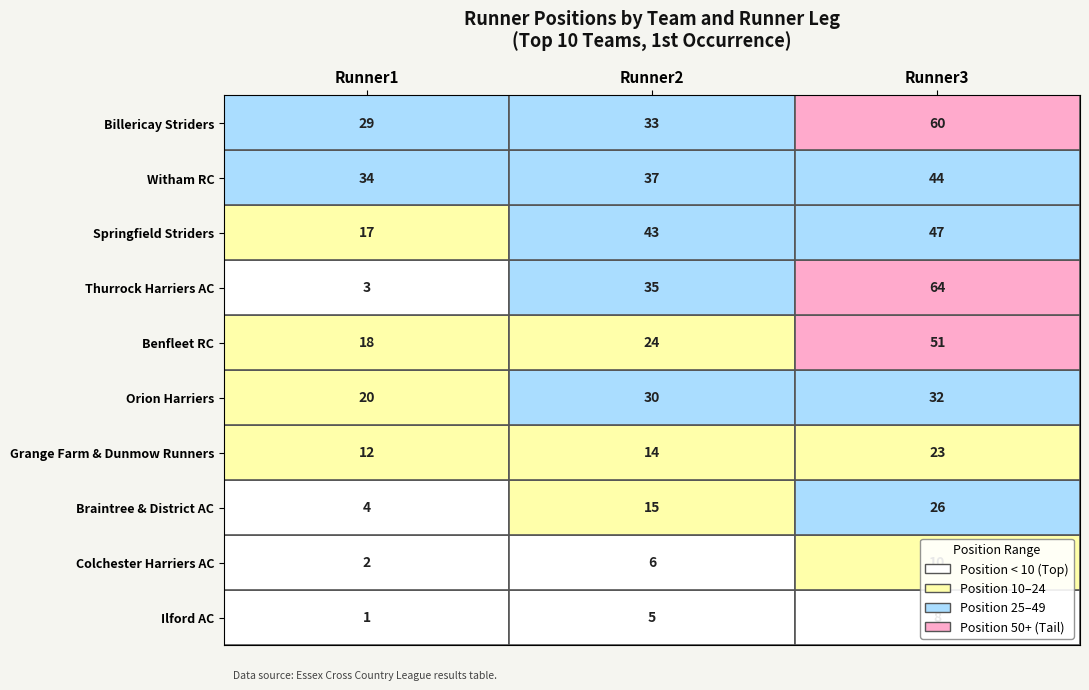

List the series in order of their peak value, highest first.

Thurrock Harriers AC, Billericay Striders, Benfleet RC, Springfield Striders, Witham RC, Orion Harriers, Braintree & District AC, Grange Farm & Dunmow Runners, Colchester Harriers AC, Ilford AC